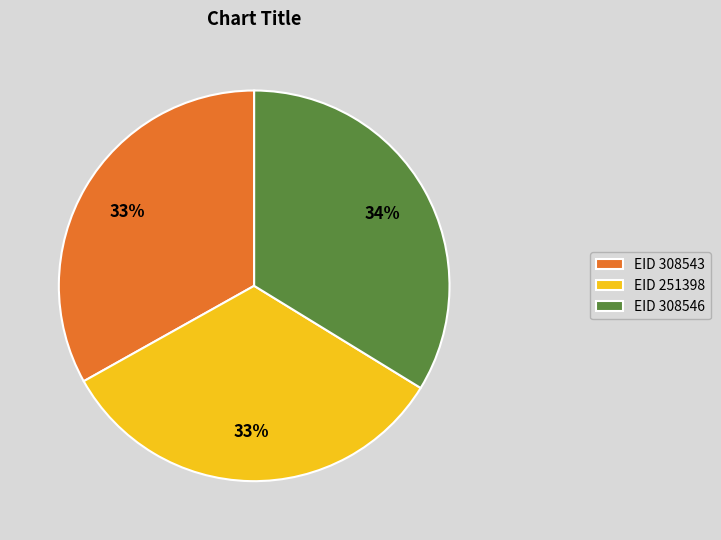

The EID 251398 slice represents 33% of the pie. True or false?

True